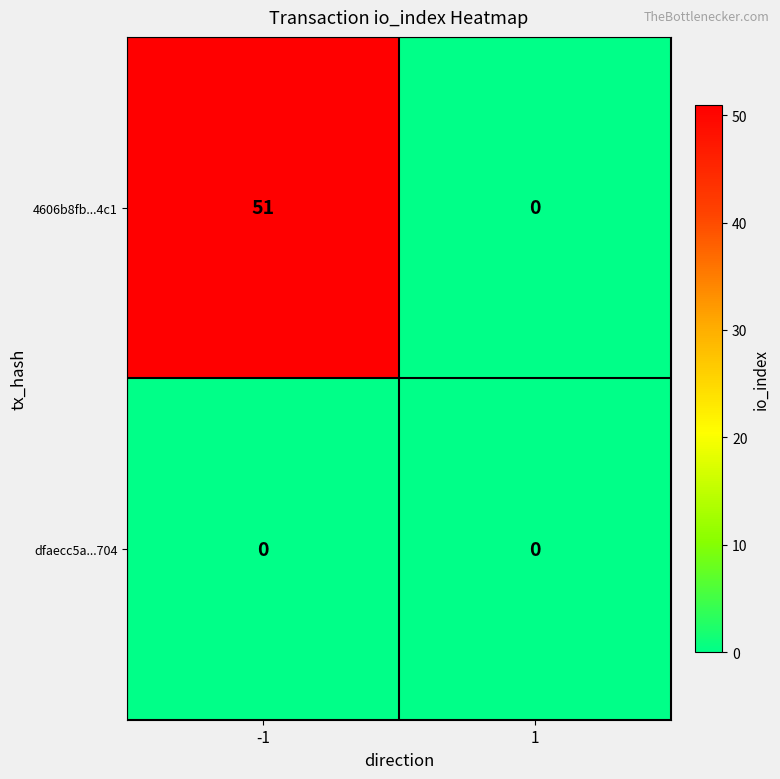

Reading left to right, extract all data points from this chart.

4606b8fb...4c1: 51	0
dfaecc5a...704: 0	0